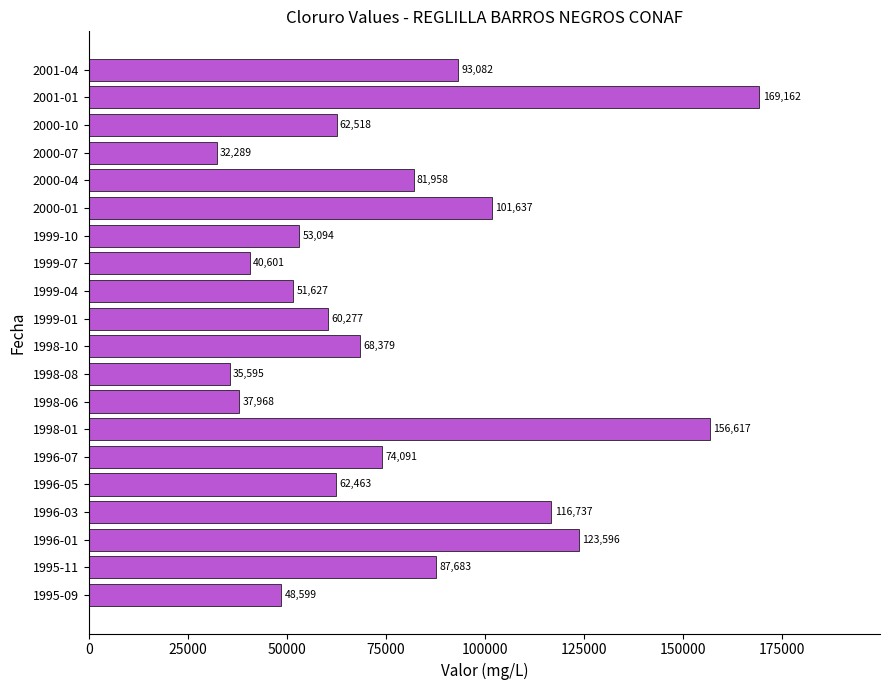

How many values are below 68379?

10